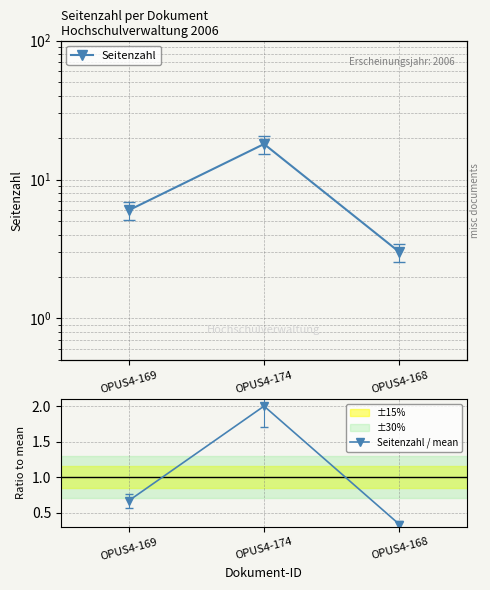

Between OPUS4-174 and OPUS4-168, which is larger?

OPUS4-174